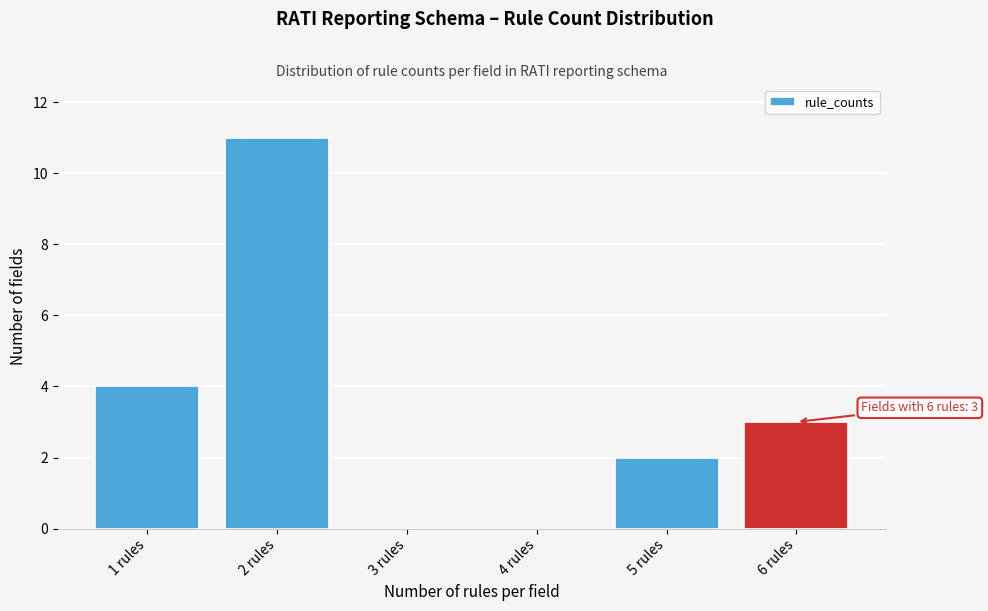

Over which range of the x-axis is the bar tallest?

1.5 to 2.5